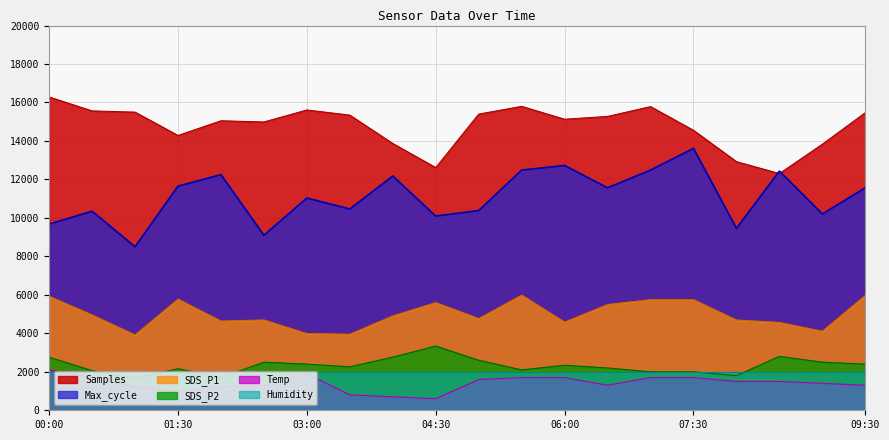

Reading left to right, what are all the values shown in this chart?

Samples: 16288.0	15563.6	15501.3	14288.0	15051.6	14989.3	15613.3	15344.0	13869.3	12618.7	15400.0	15800.9	15131.6	15278.2	15788.4	14555.6	12927.1	12308.4	13835.6	15474.7
Max_cycle: 9677.7	10349.7	8500.6	11650.3	12249.1	9097.1	11033.1	10466.3	12178.3	10096.0	10384.0	12486.9	12726.9	11565.7	12486.9	13616.0	9456.0	12434.3	10205.7	11568.0
SDS_P1: 5927.8	4955.6	3916.7	5777.8	4638.9	4694.4	3988.9	3955.6	4905.6	5600.0	4766.7	5988.9	4583.3	5500.0	5750.0	5750.0	4694.4	4566.7	4111.1	5972.2
SDS_P2: 2760.0	2060.0	1660.0	2160.0	1700.0	2500.0	2400.0	2260.0	2760.0	3340.0	2600.0	2100.0	2340.0	2200.0	2000.0	2000.0	1800.0	2800.0	2500.0	2400.0
Temp: 2100.0	1700.0	1200.0	1000.0	1200.0	1300.0	1900.0	800.0	700.0	600.0	1600.0	1700.0	1700.0	1300.0	1700.0	1700.0	1500.0	1500.0	1400.0	1300.0